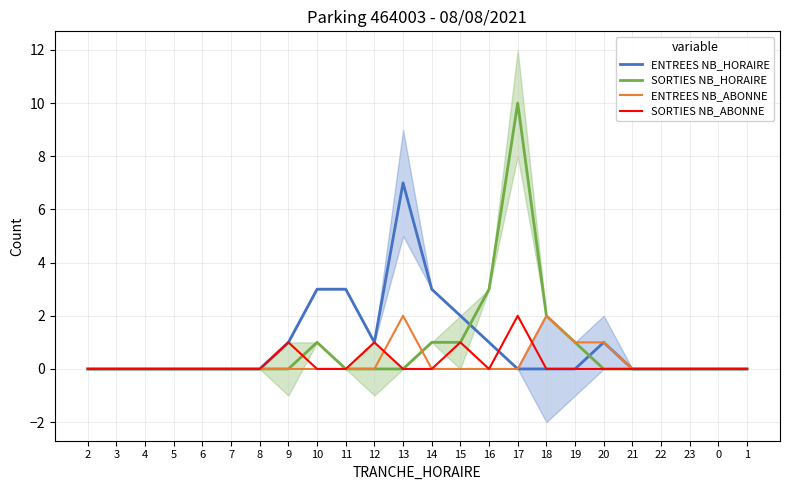

How many series are shown in this chart?

4